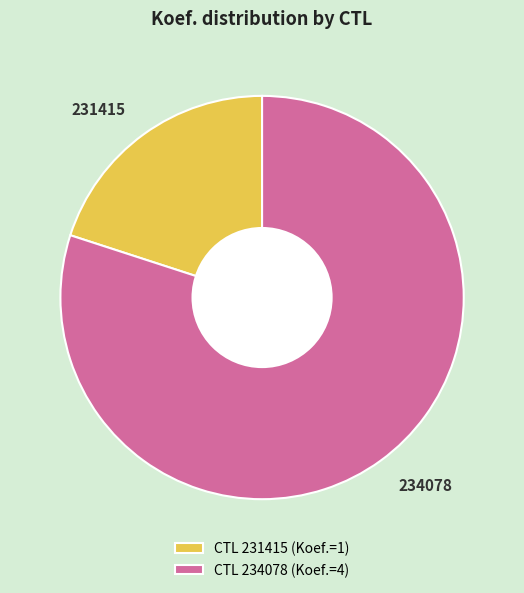

Does any single category account for the majority?

Yes